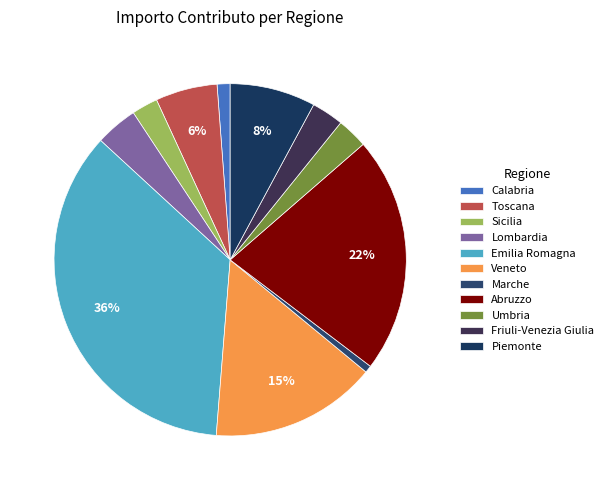

How many segments does this pie chart have?

11